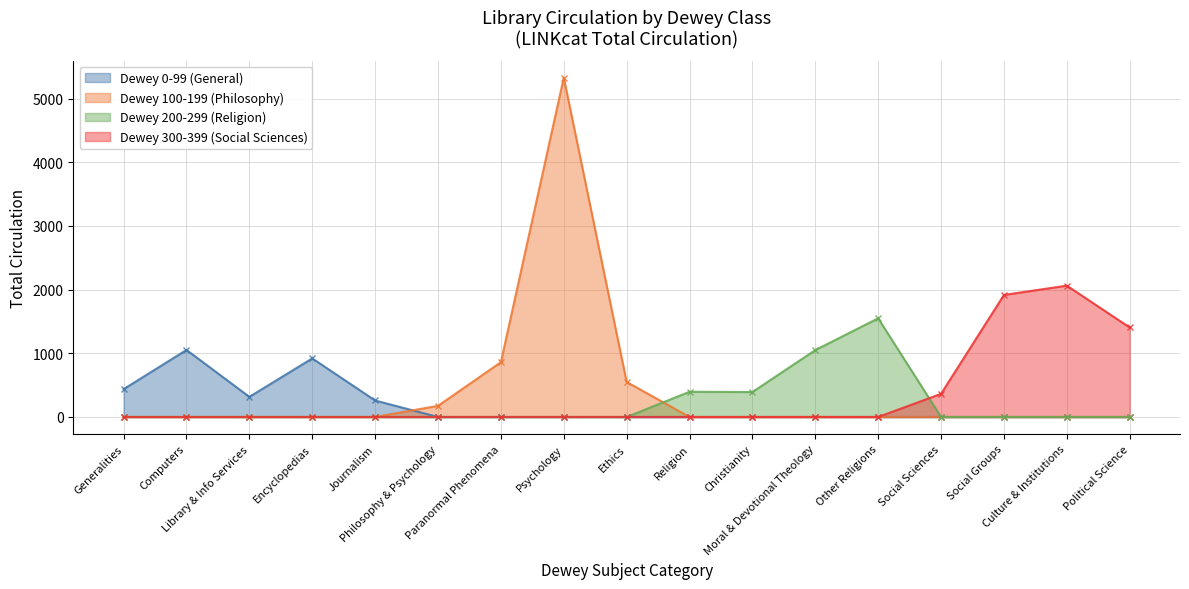

How many positive values does the Dewey 100-199 (Philosophy) series have?

4